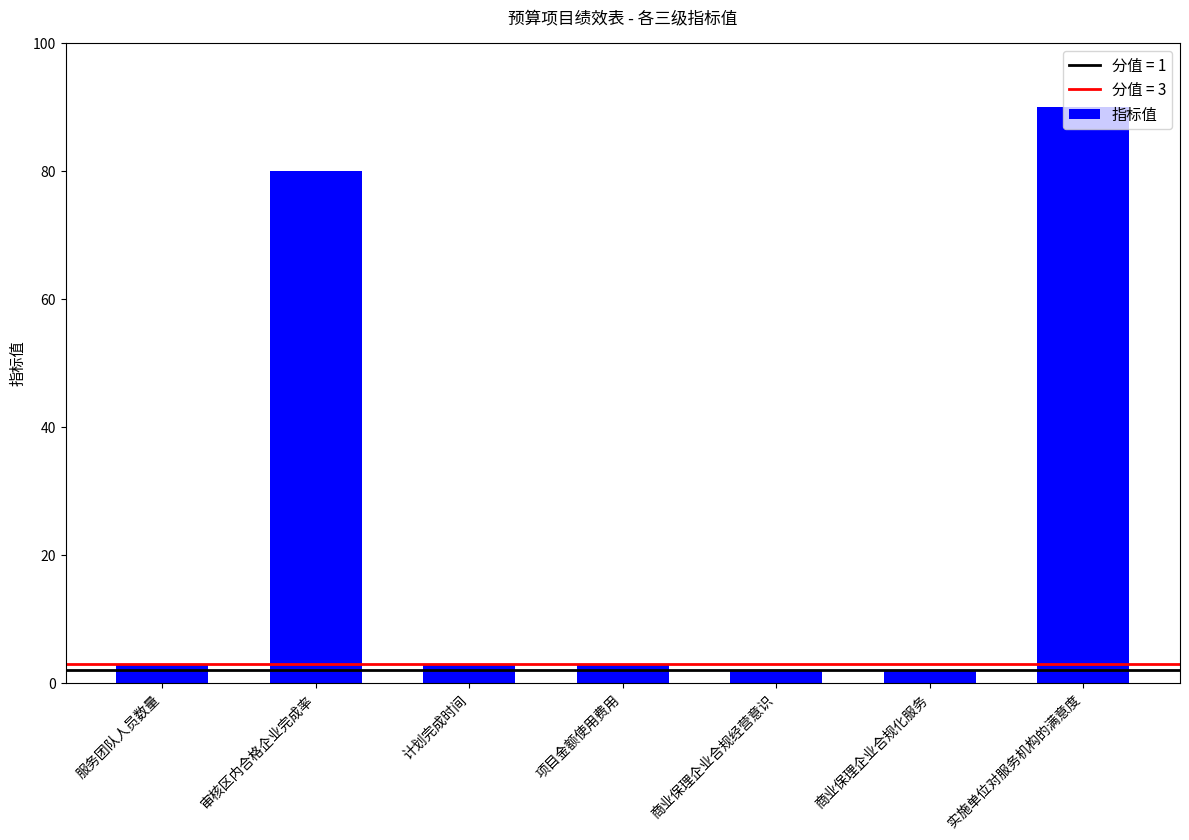

What is the difference between the values at 实施单位对服务机构的满意度 and 审核区内合格企业完成率?

10